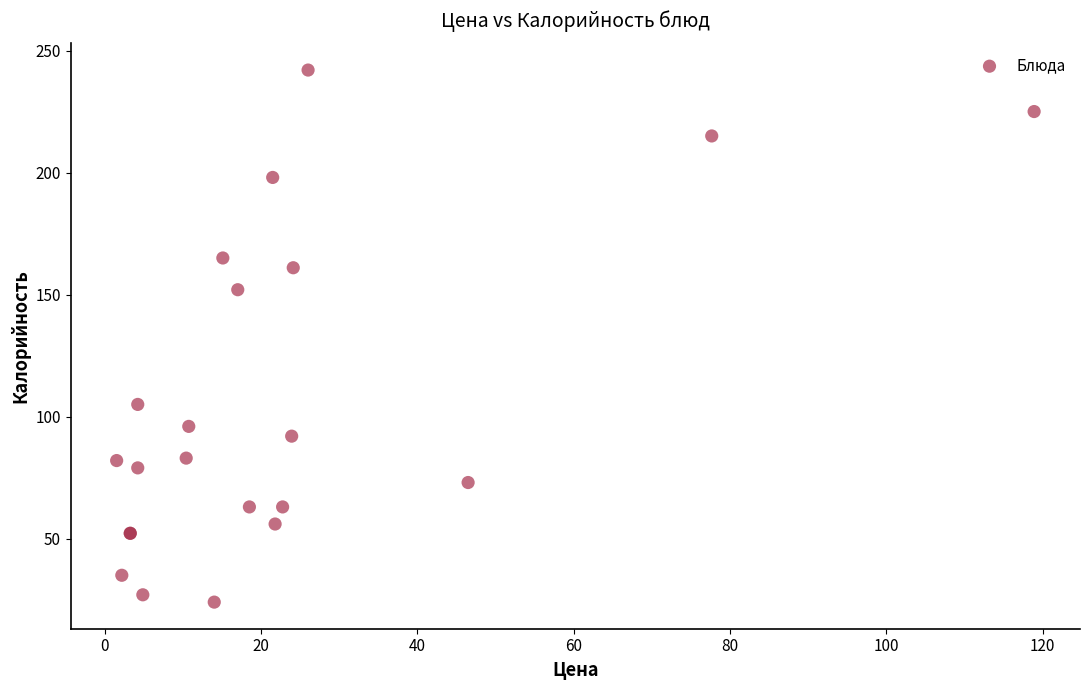

What Y value in the scatter plot is closest to 133?

152.0